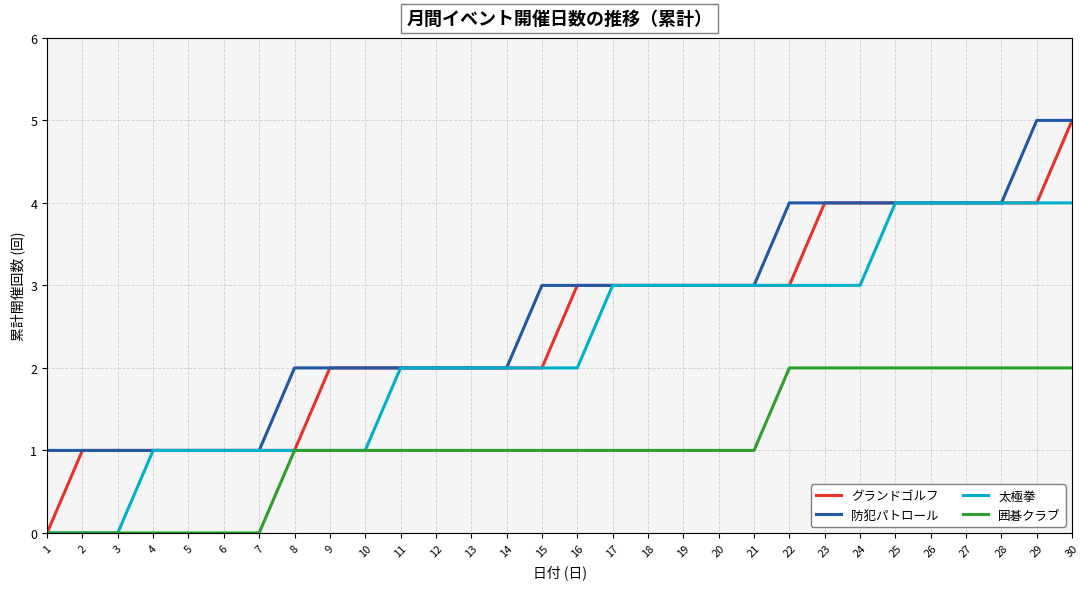

What is the difference between the second highest and minimum values in the 防犯パトロール series?

4